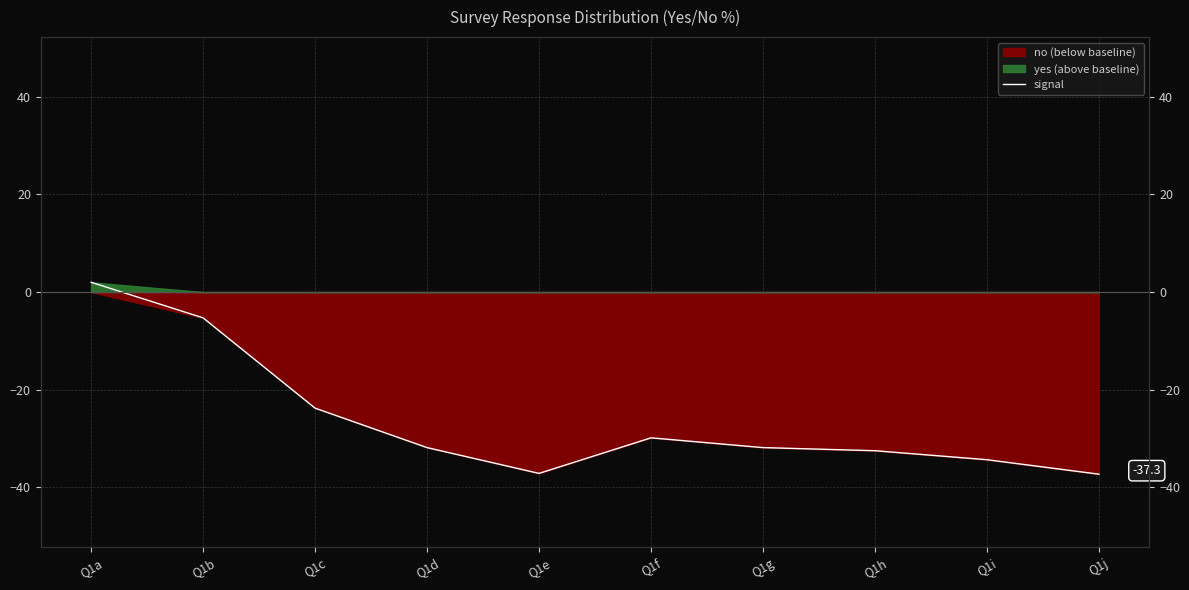

What is the smallest value displayed?

-37.3